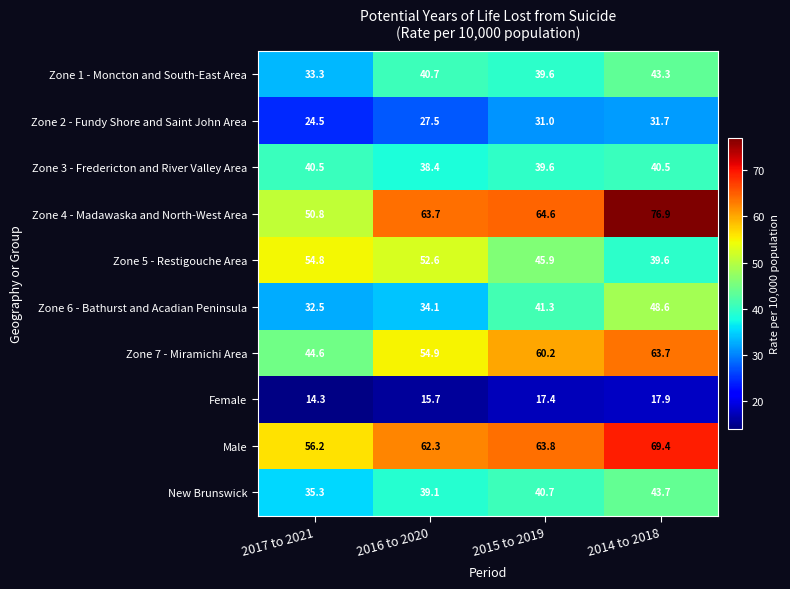

Which label corresponds to the smallest value in the chart?

2017 to 2021